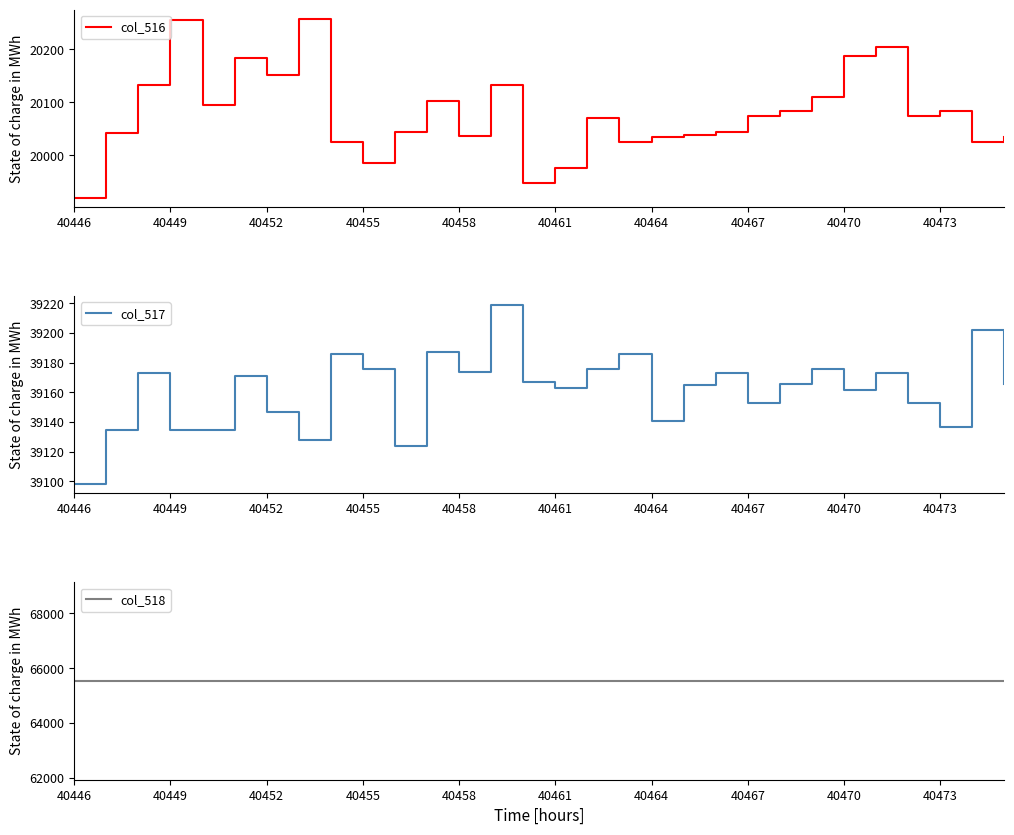

Rank the series by their maximum value, from lowest to highest.

col_516, col_517, col_518